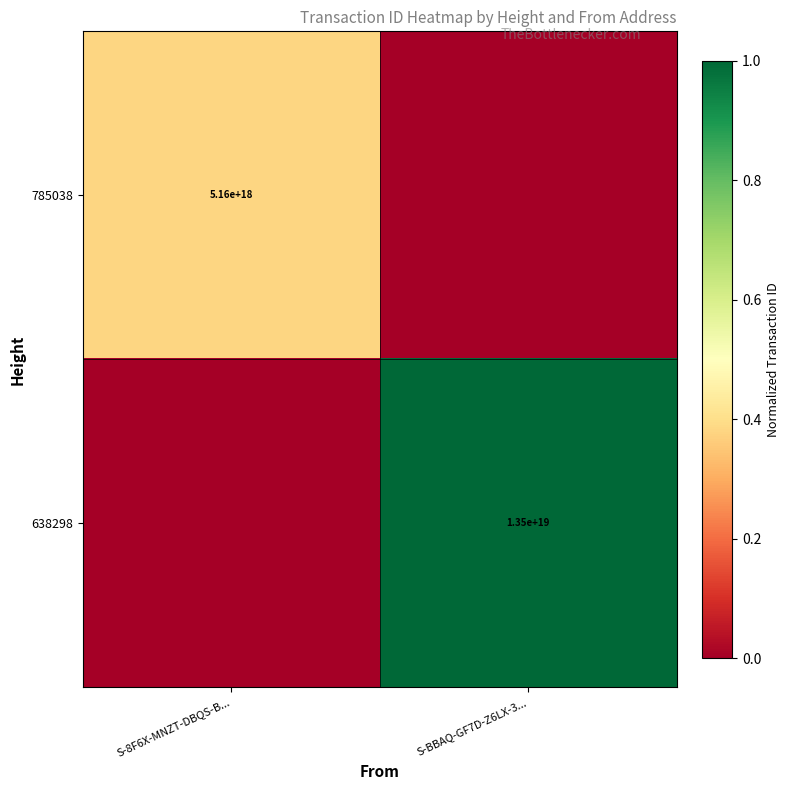

The 785038 series shows 1050662448756283648 at S-8F6X-MNZT-DBQS-B.... True or false?

False